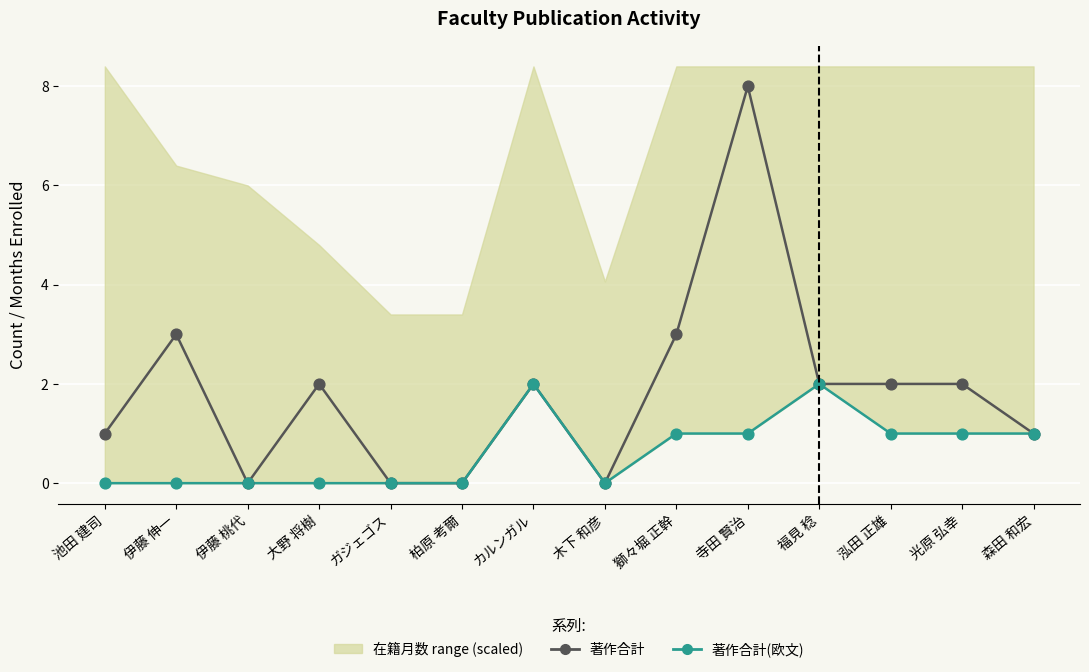

Which series reaches the minimum Y coordinate?

著作合計